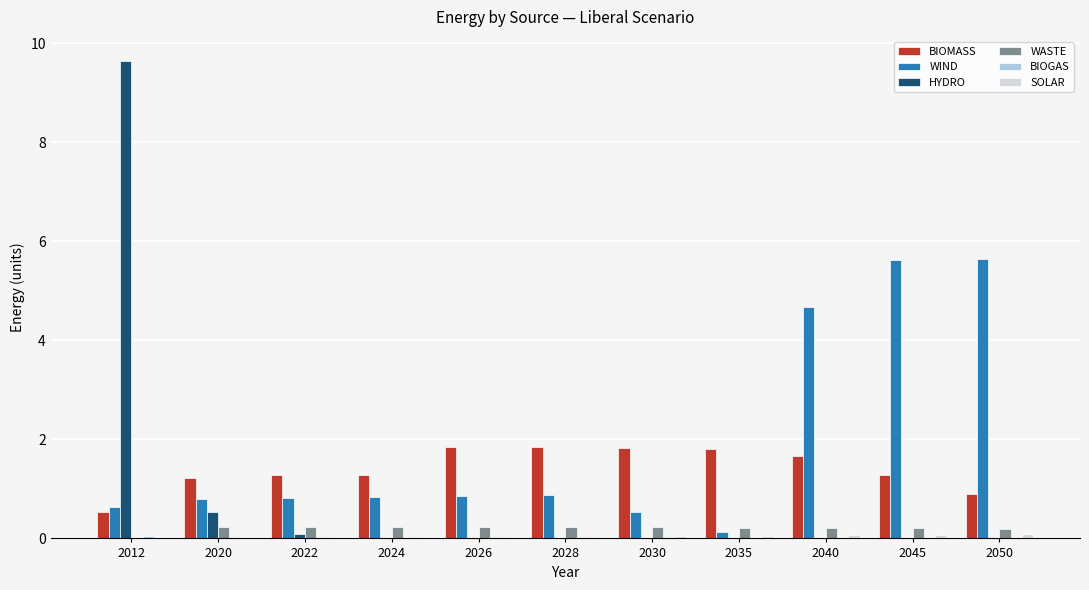

Between 2012 and 2050, which series saw the biggest shift?

HYDRO